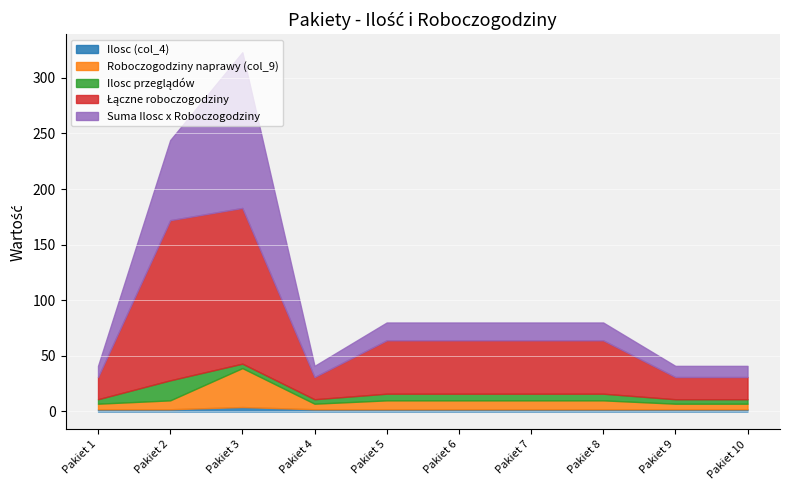

How many lines are shown in the chart?

5